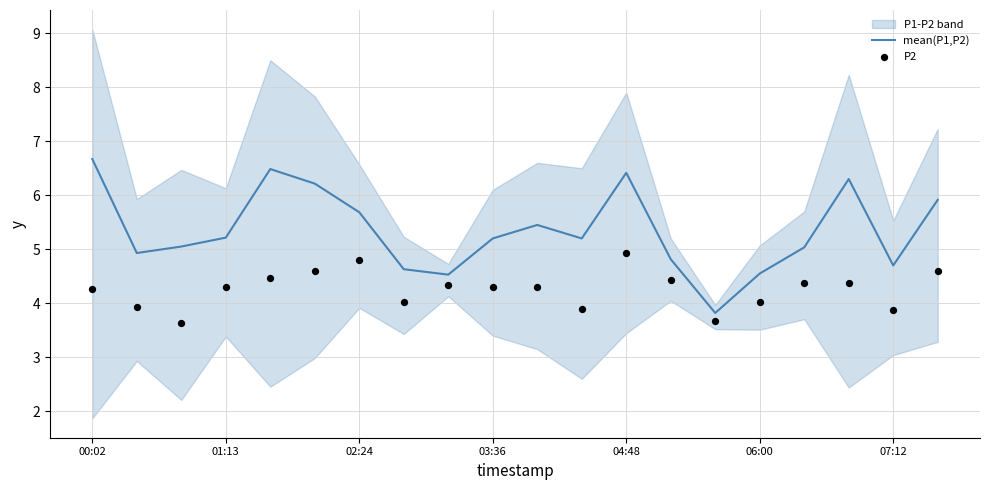

What is the maximum value for mean(P1,P2)?

6.7